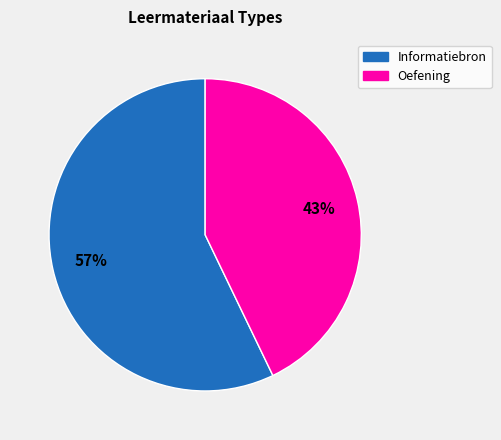

Is there any slice that represents more than half of the pie?

Yes